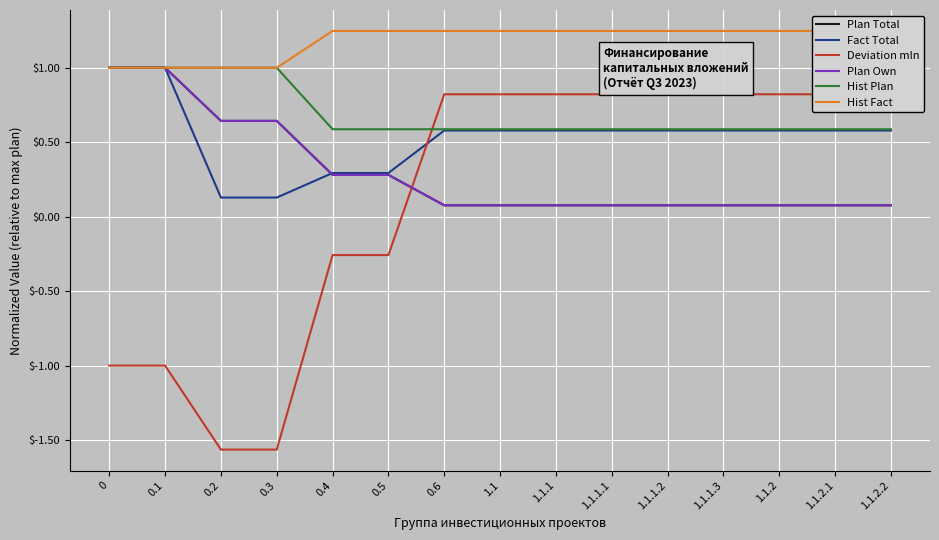

Reading left to right, extract all data points from this chart.

Plan Total: 1.0	1.0	0.6	0.6	0.3	0.3	0.1	0.1	0.1	0.1	0.1	0.1	0.1	0.1	0.1
Fact Total: 1.0	1.0	0.1	0.1	0.3	0.3	0.6	0.6	0.6	0.6	0.6	0.6	0.6	0.6	0.6
Deviation mln: -1.0	-1.0	-1.6	-1.6	-0.3	-0.3	0.8	0.8	0.8	0.8	0.8	0.8	0.8	0.8	0.8
Plan Own: 1.0	1.0	0.6	0.6	0.3	0.3	0.1	0.1	0.1	0.1	0.1	0.1	0.1	0.1	0.1
Hist Plan: 1.0	1.0	1.0	1.0	0.6	0.6	0.6	0.6	0.6	0.6	0.6	0.6	0.6	0.6	0.6
Hist Fact: 1.0	1.0	1.0	1.0	1.2	1.2	1.2	1.2	1.2	1.2	1.2	1.2	1.2	1.2	1.2